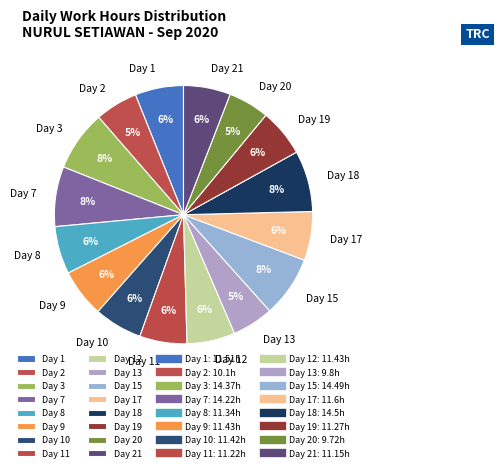

The Day 12 slice represents 6% of the pie. True or false?

True